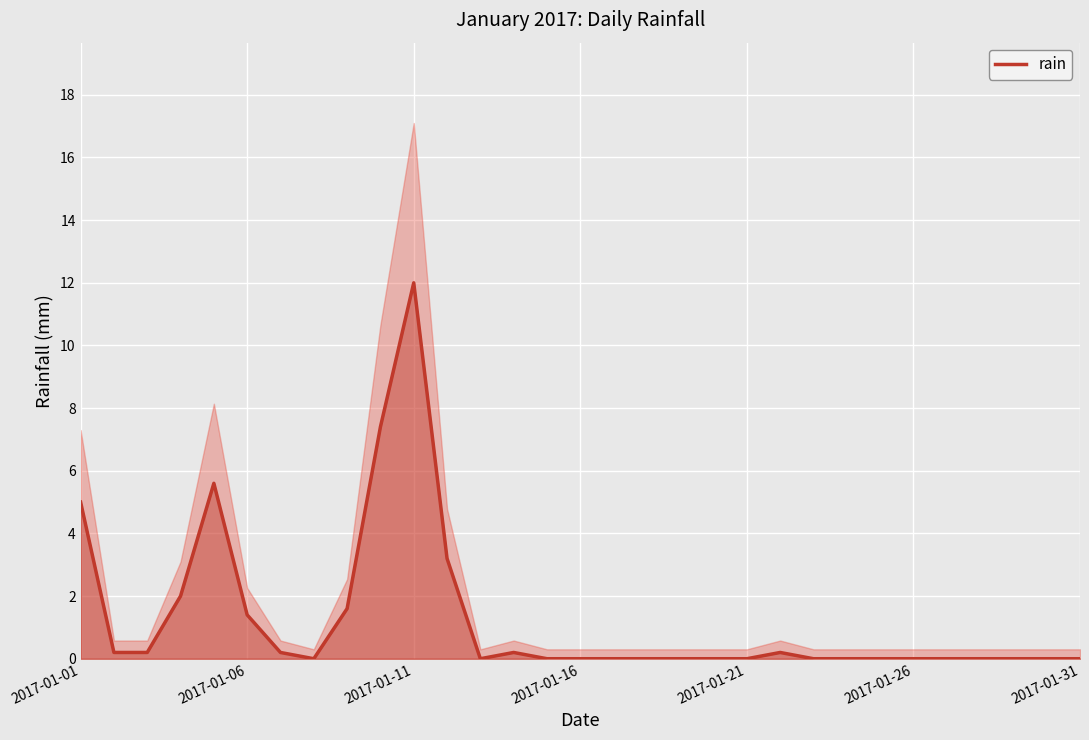

At which label does rain reach its peak?

2017-01-11